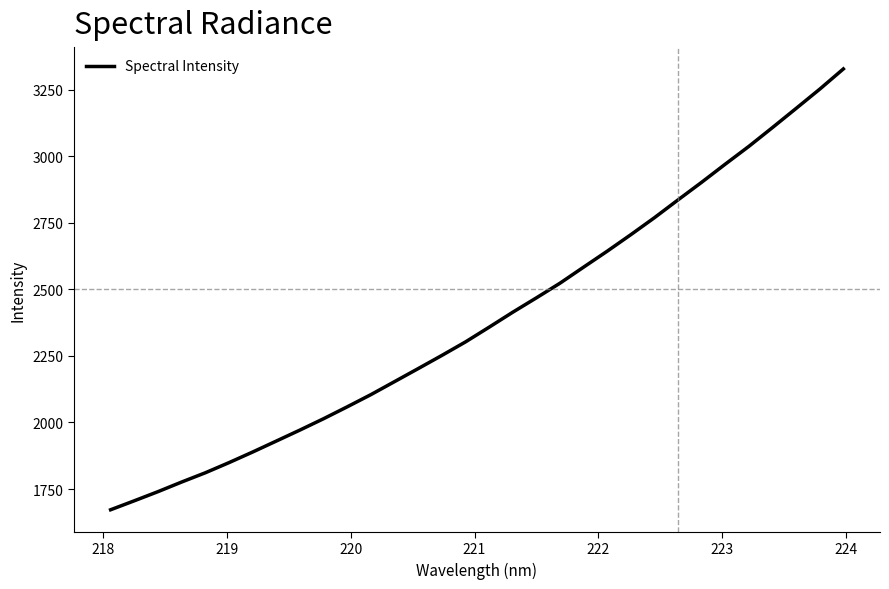

What is the greatest value displayed?

3327.7